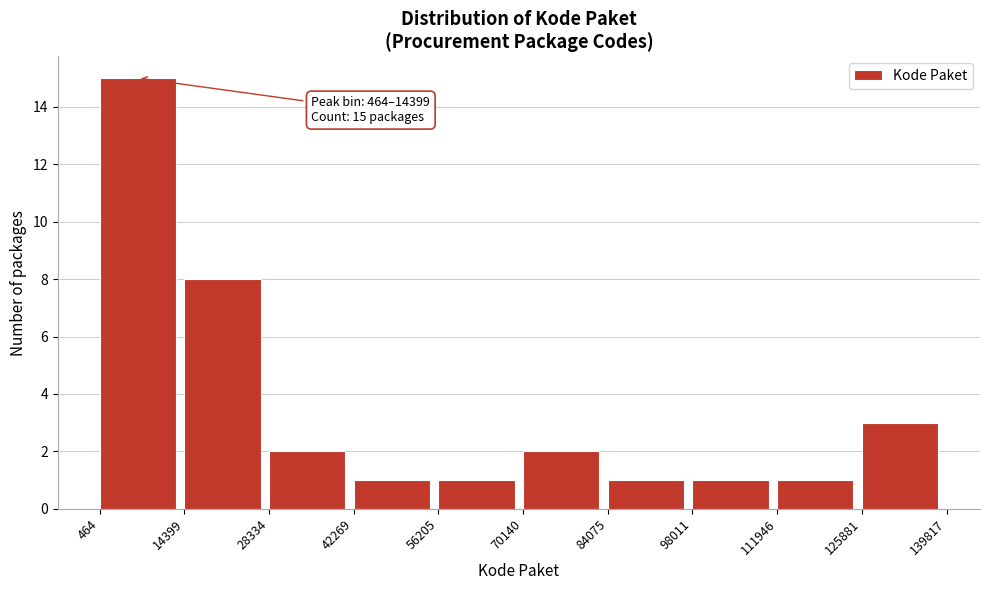

Over which range of the x-axis is the bar tallest?

464 to 14399